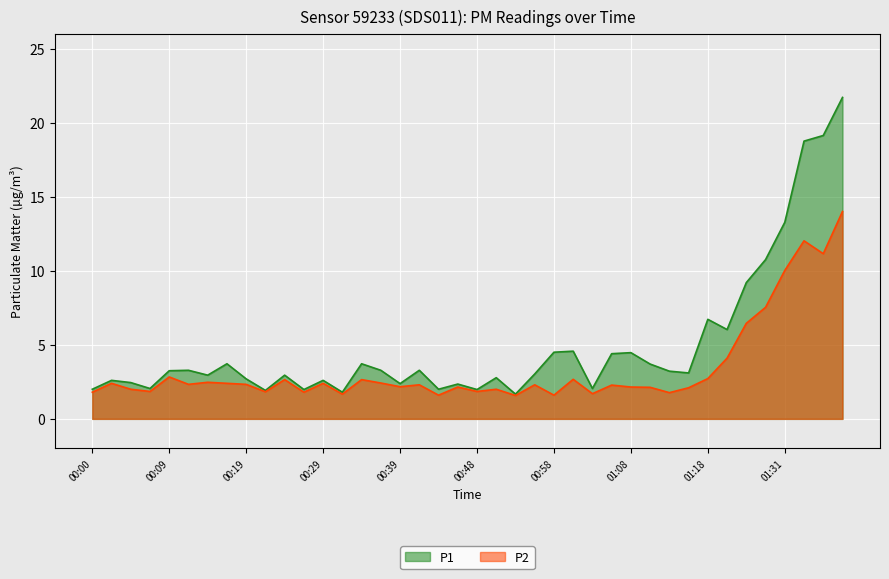

How many lines are shown in the chart?

2